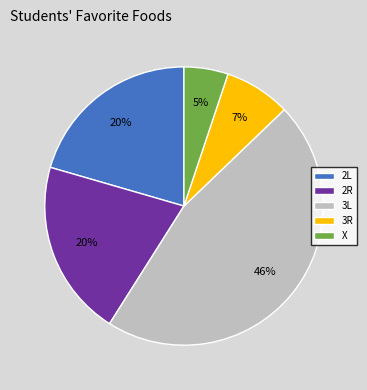

To the nearest percent, what is the difference between the largest and smallest slice percentages?

41%